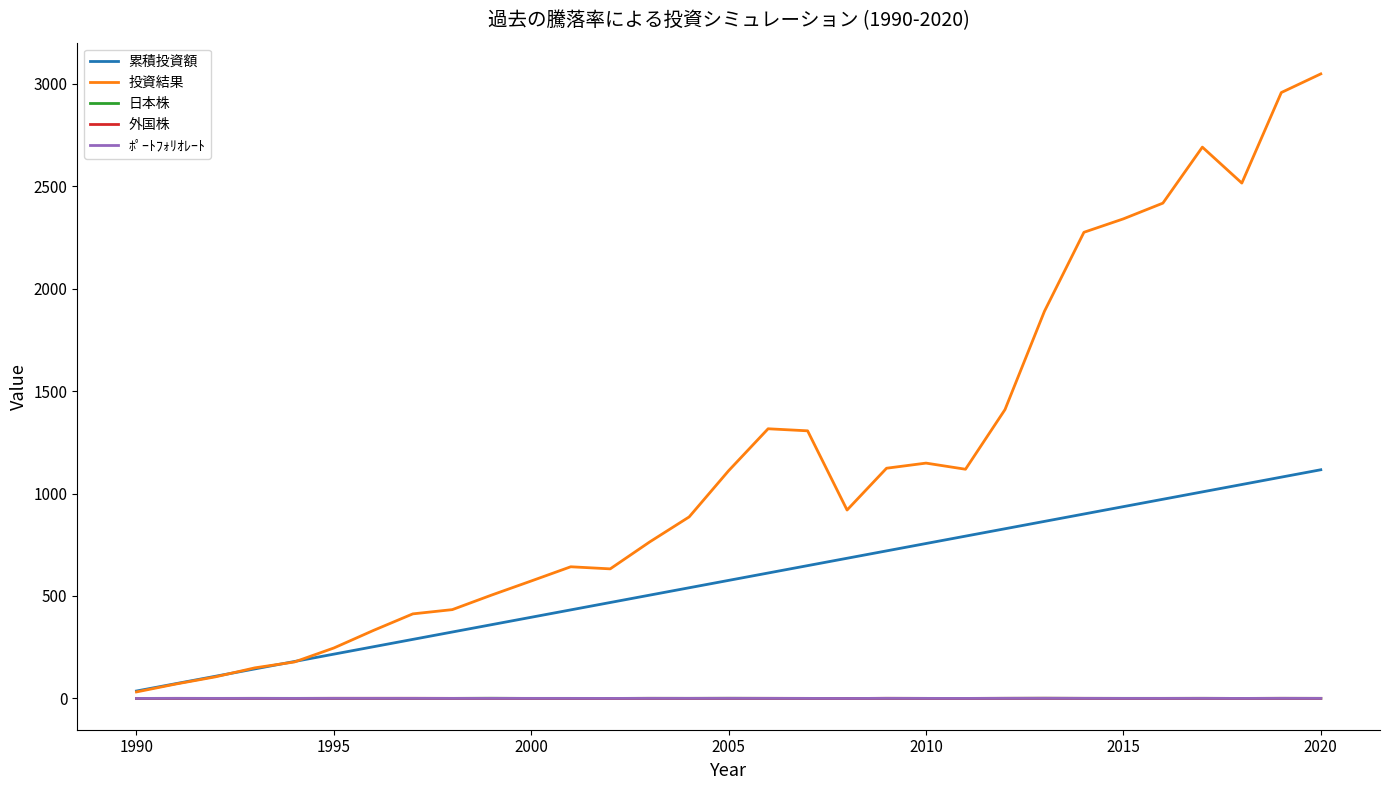

Which series has the largest total across all categories?

投資結果